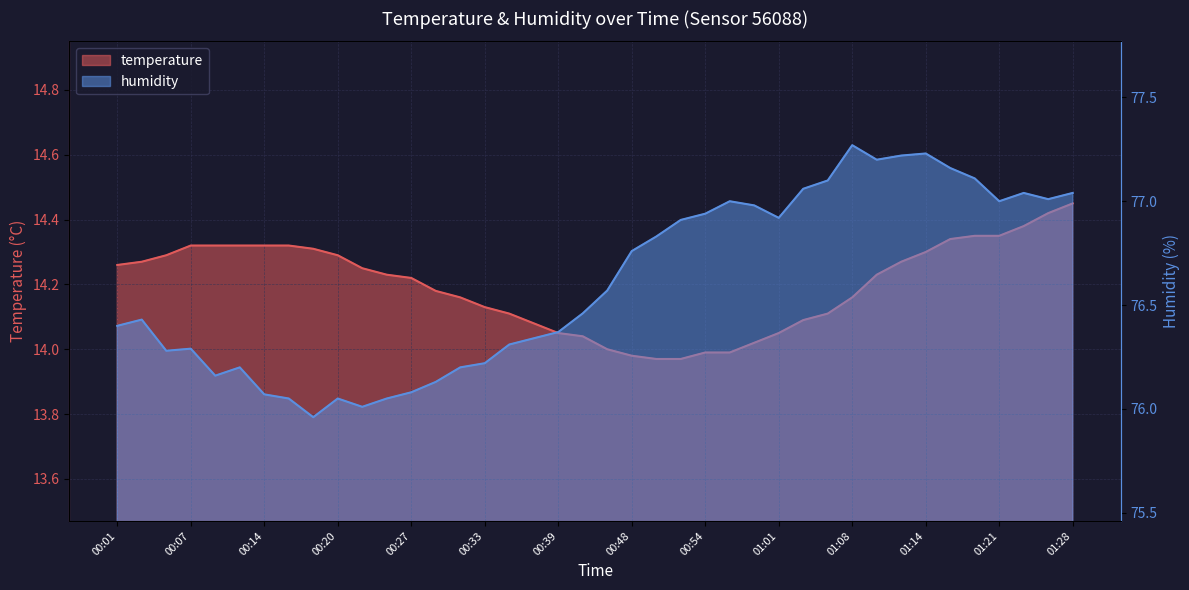

Does the chart have visible grid lines?

Yes